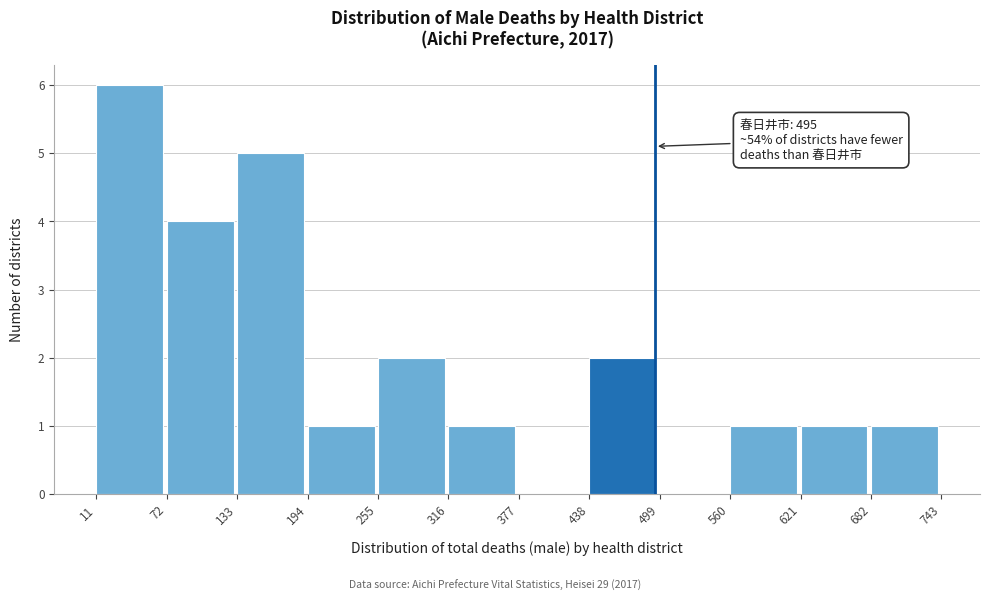

Which range on the x-axis has the tallest bar?

11 to 72